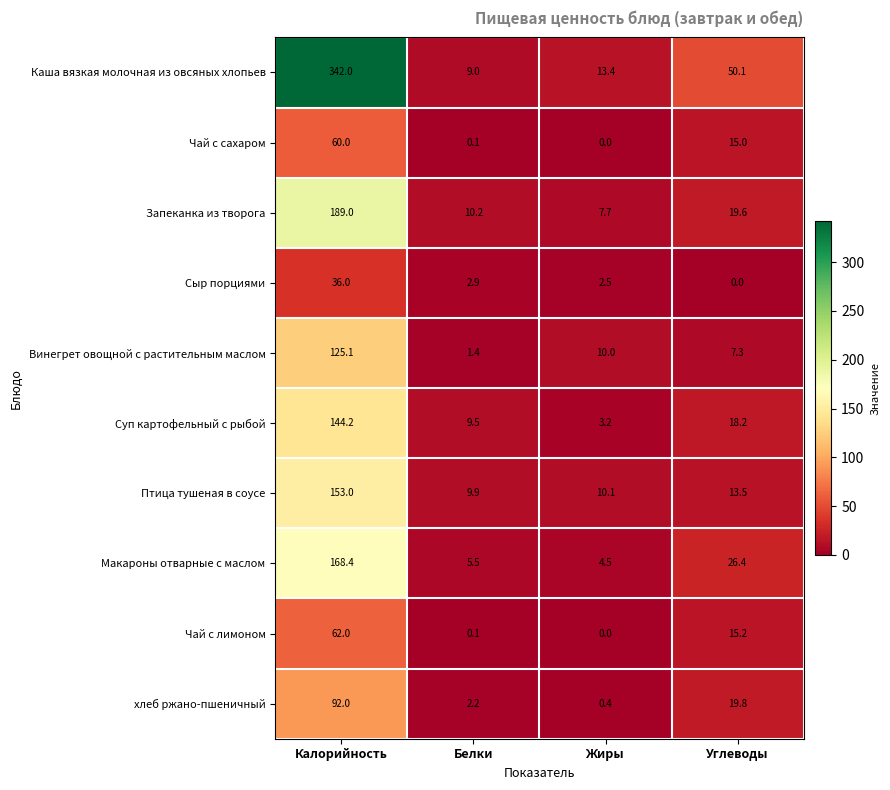

Which series has the largest total across all categories?

Каша вязкая молочная из овсяных хлопьев